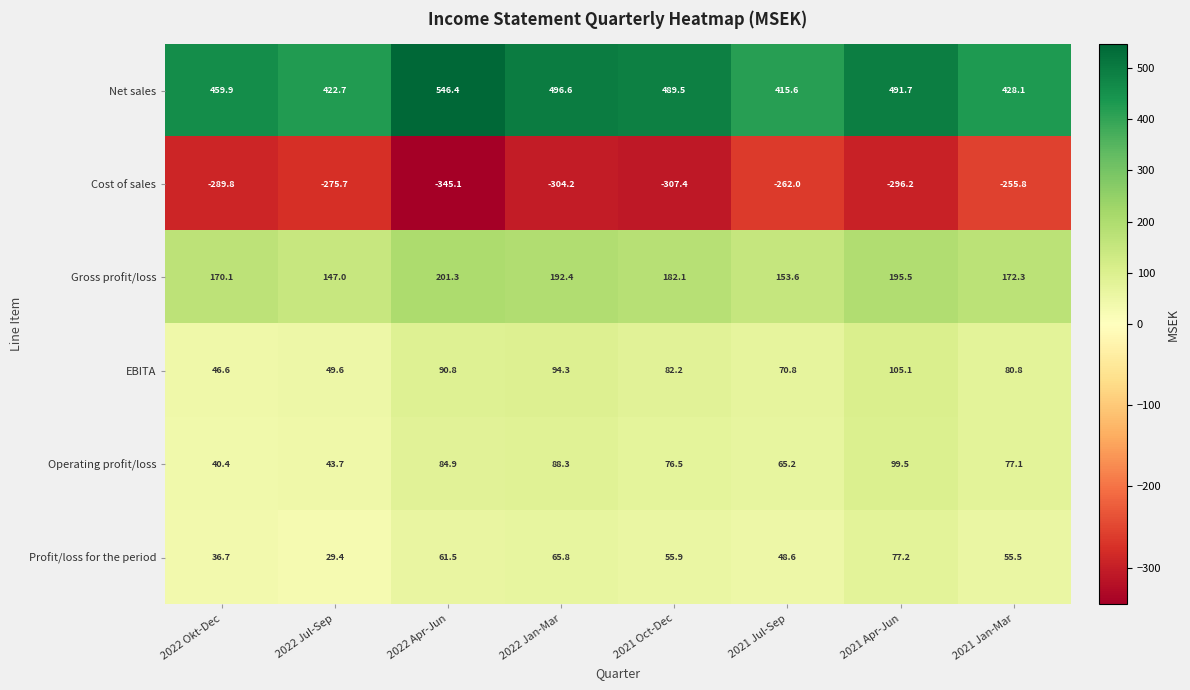

Which series changed the most between 2021 Apr-Jun and 2021 Jan-Mar?

Net sales